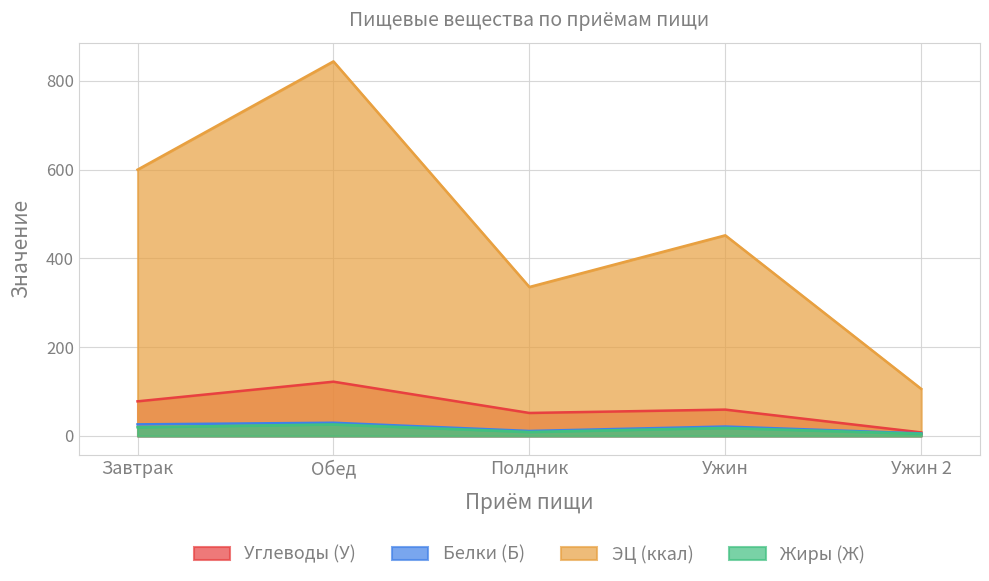

How many interior local peaks does the Белки (Б) series have?

2